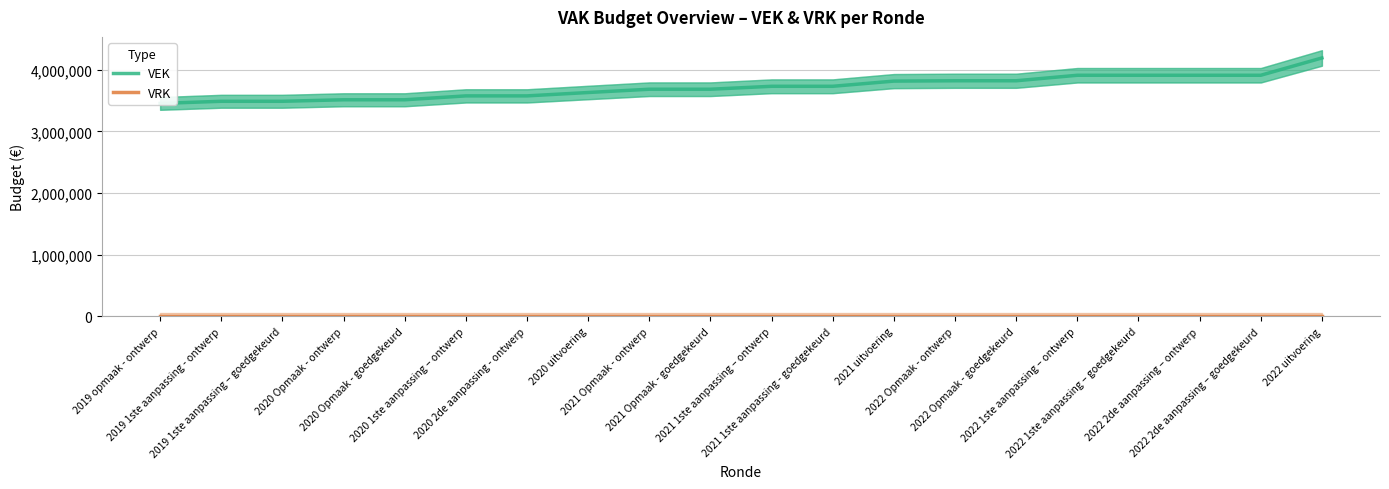

Is it true that VRK equals 0 at 2020 uitvoering?

True